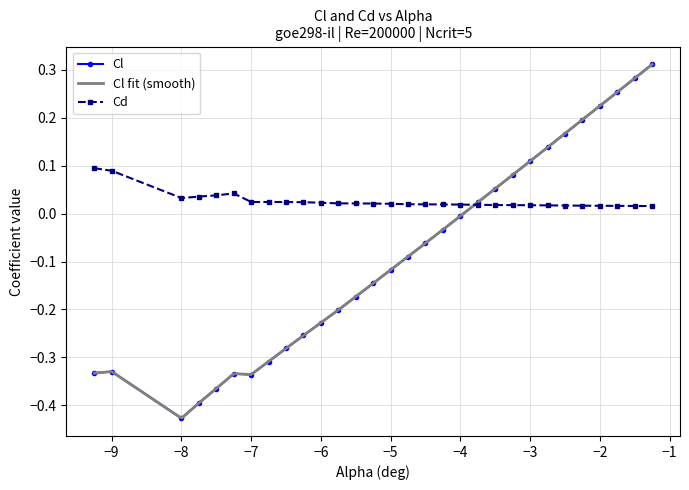

At which category does Cl reach its first local valley?

−8